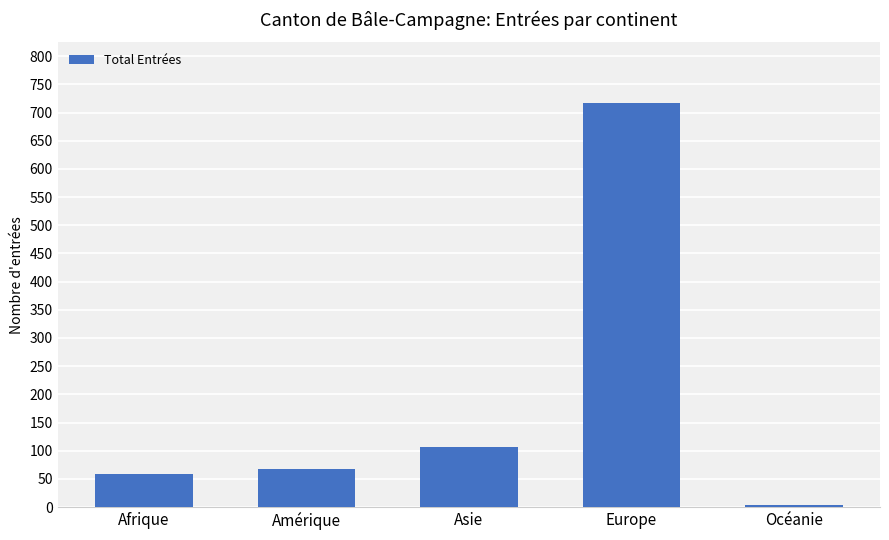

Count the number of categories in the chart.

5